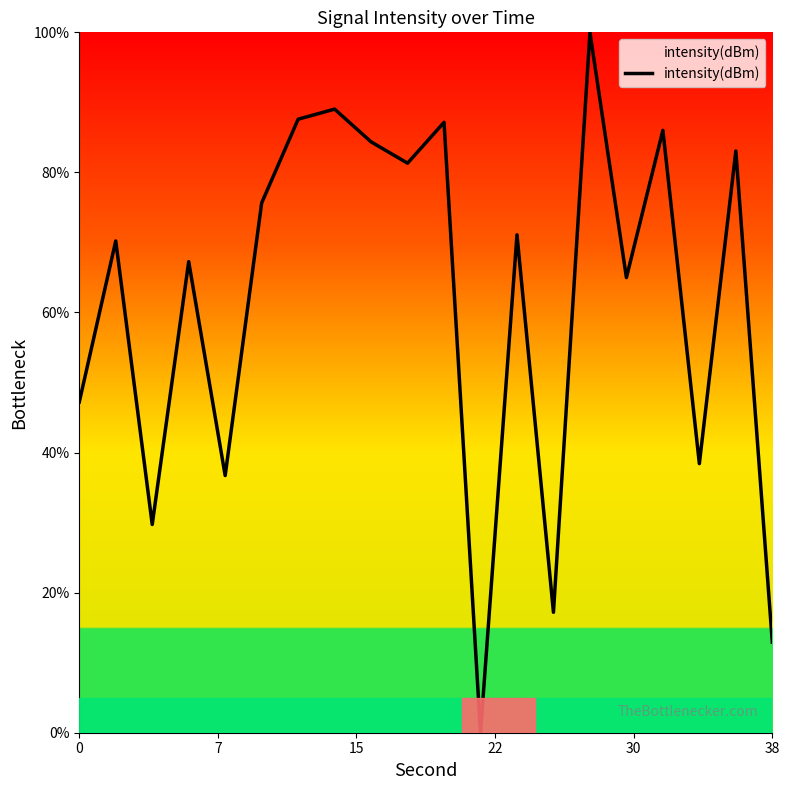

What is the difference between the maximum and minimum values?

100.0